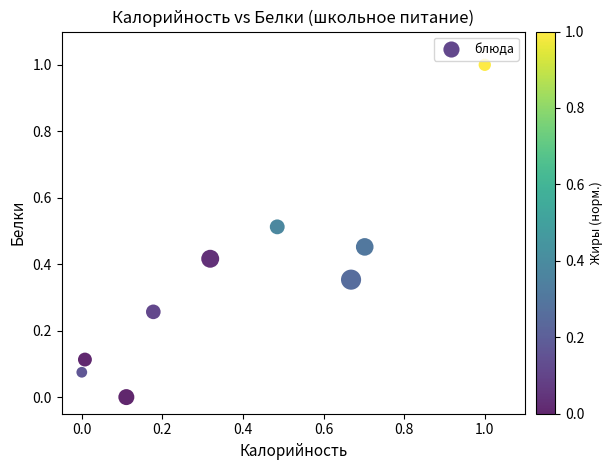

What is the range of X values (max minus min)?

1.0